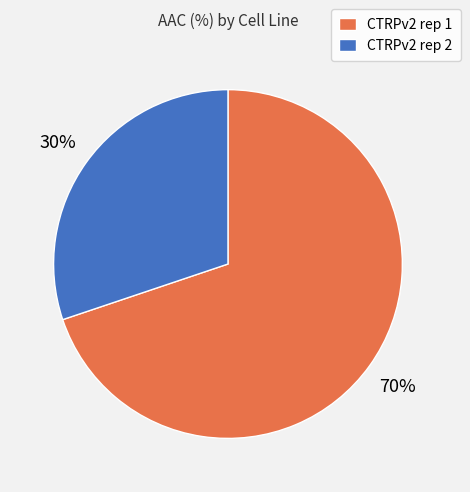

The CTRPv2 rep 1 slice represents 60% of the pie. True or false?

False